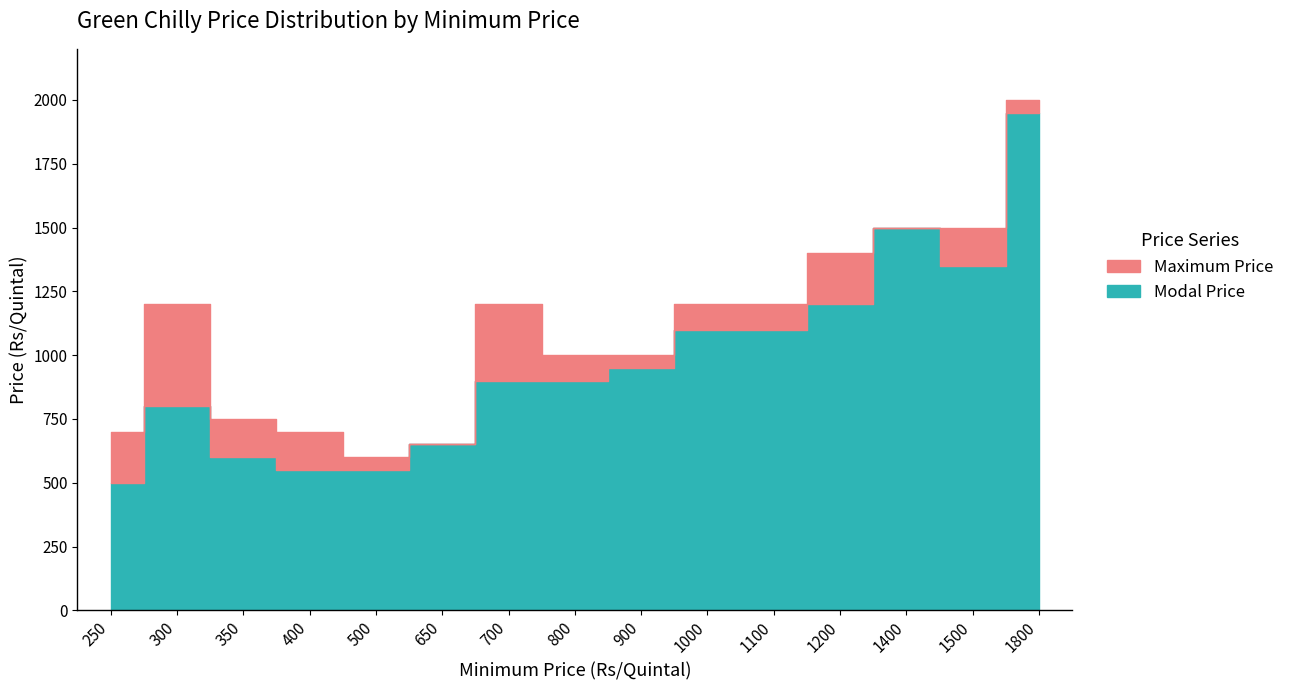

Which series has the largest range (max minus min)?

Modal Price